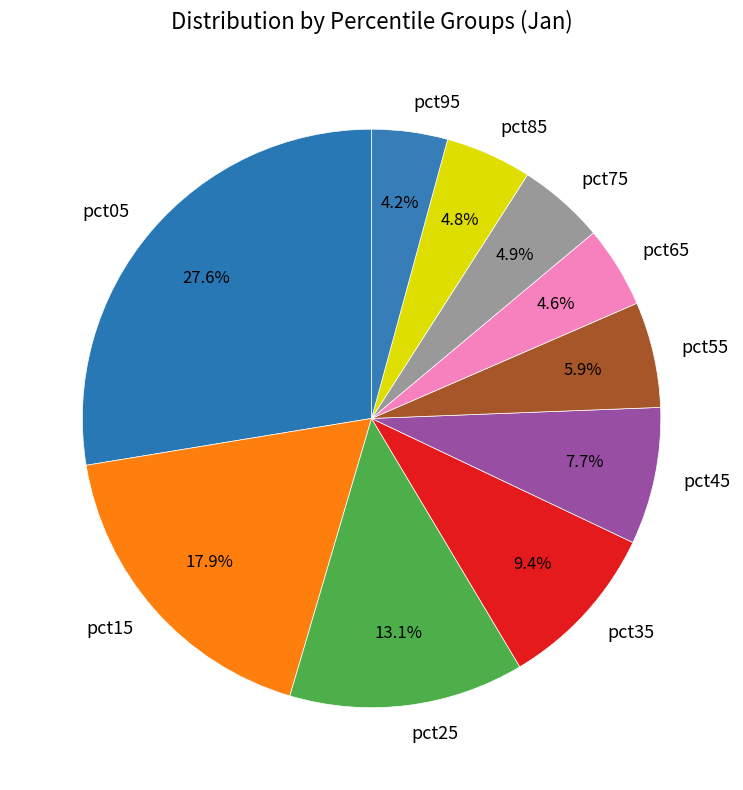

Does any single category account for the majority?

No